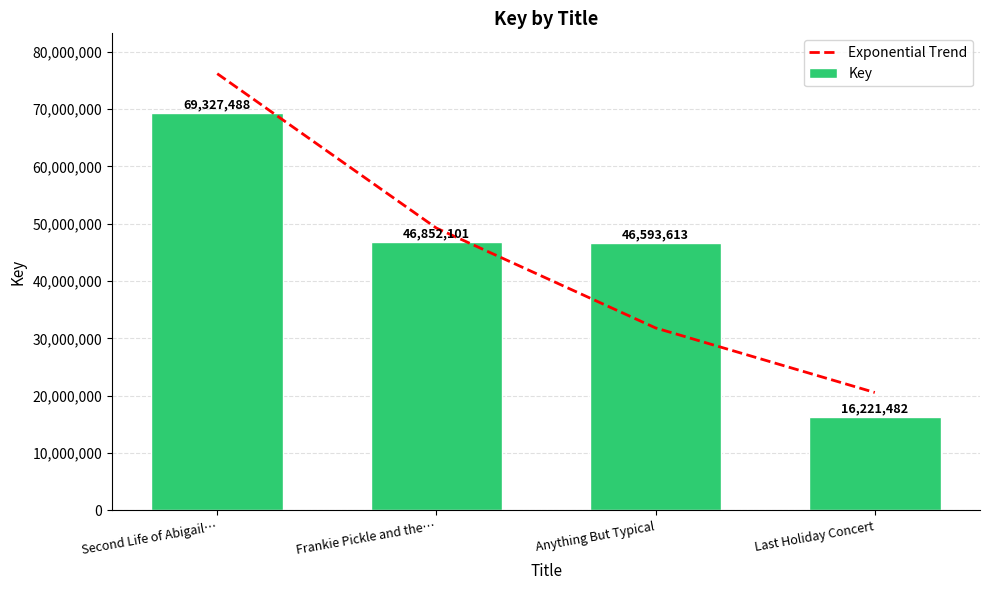

At how many categories does at least one series exceed 43378230?

3